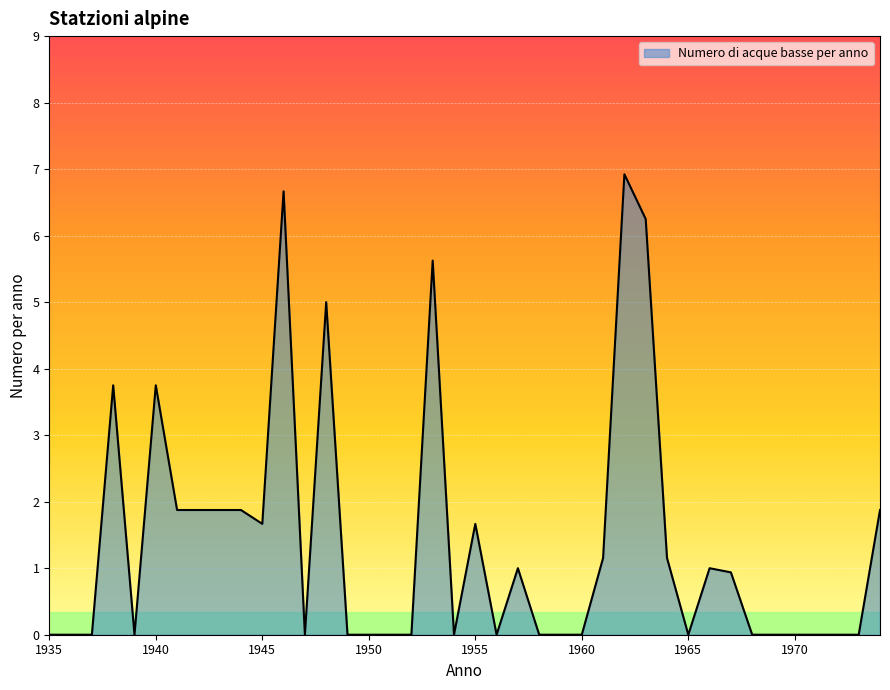

What is the difference between the maximum and minimum values?

6.9